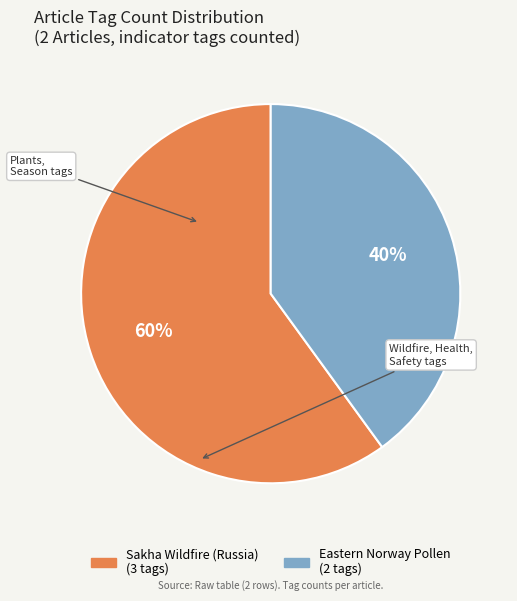

To the nearest percent, what is the difference between the Sakha Wildfire (Russia) and Eastern Norway Pollen slice percentages?

20%